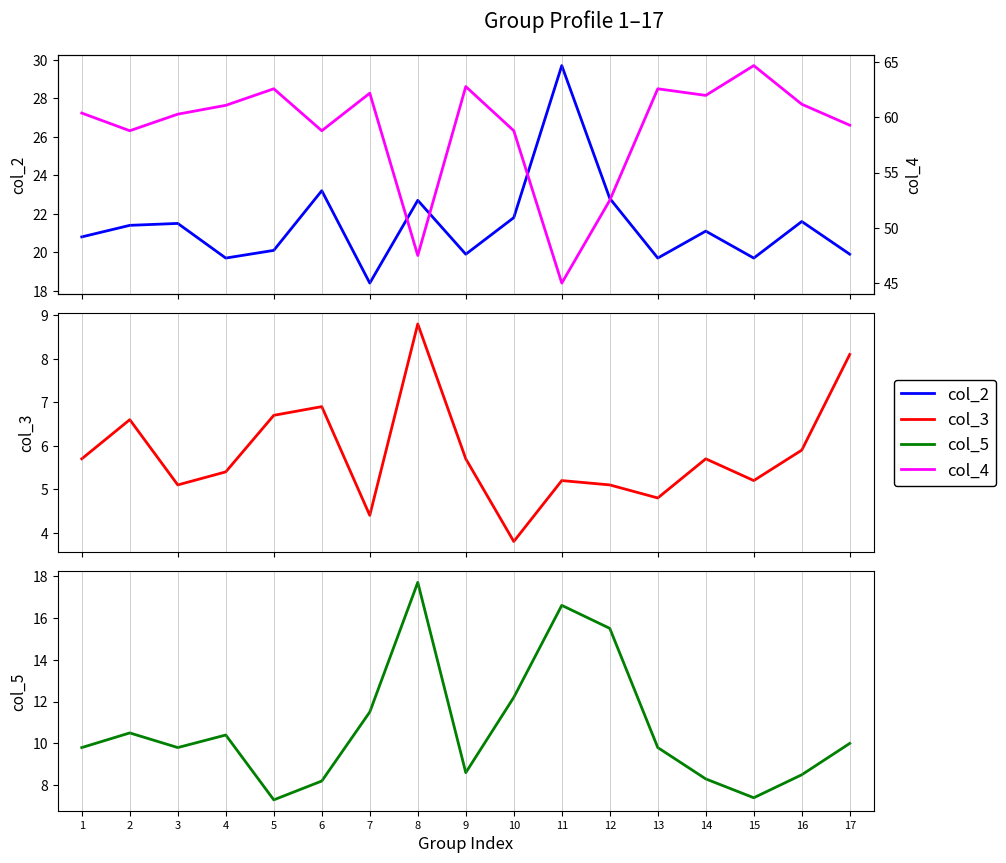

In col_4, how many points are higher than both neighbors (excluding endpoints)?

5